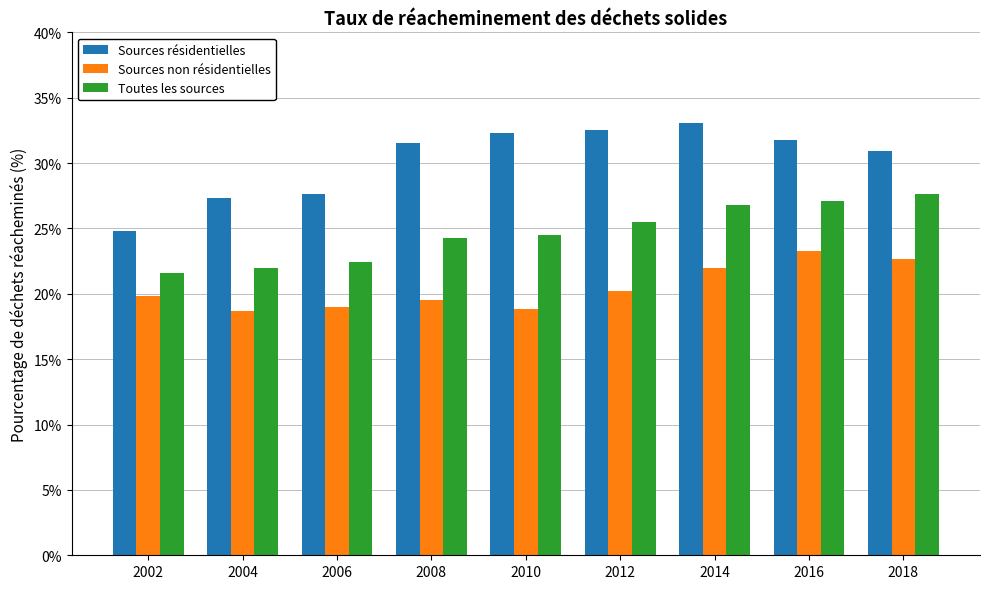

How many categories are shown in the chart?

9